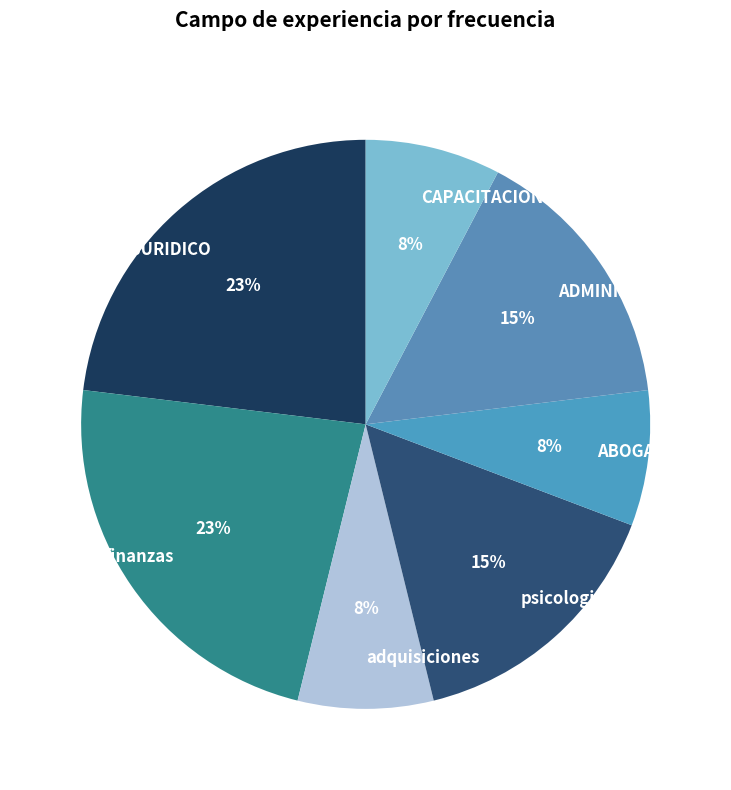

To the nearest percent, what portion does psicologia represent?

15%